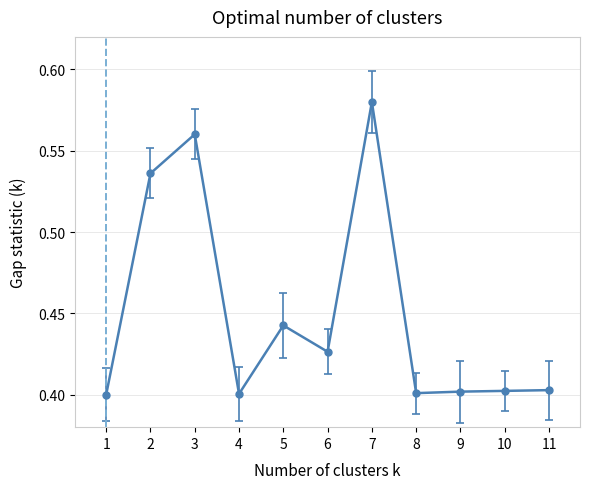

What is the value of the 2nd point from the left?

0.5